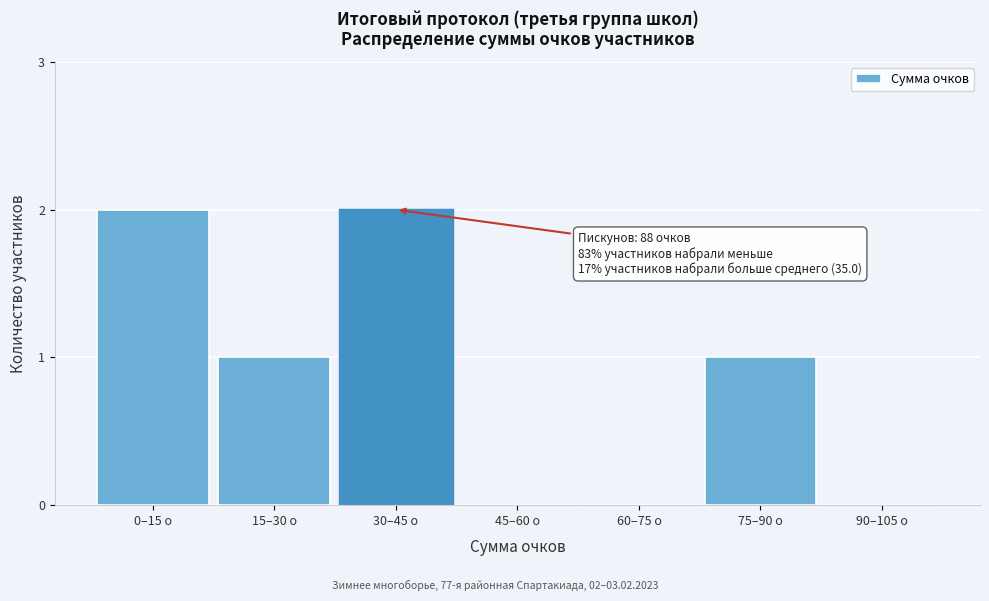

Reading left to right, what are all the values shown in this chart?

0–15 о=2	15–30 о=1	30–45 о=2	45–60 о=0	60–75 о=0	75–90 о=1	90–105 о=0